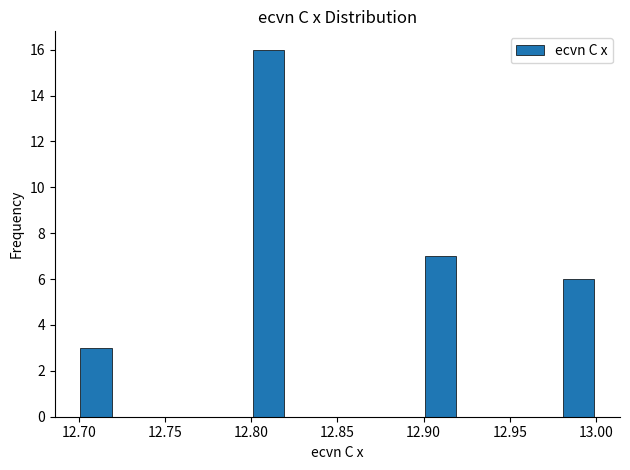

What is the height of the bar covering 12.90 to 12.92 on the x-axis? The values are not printed on the chart, so give them approximately, as read against the axis.

7